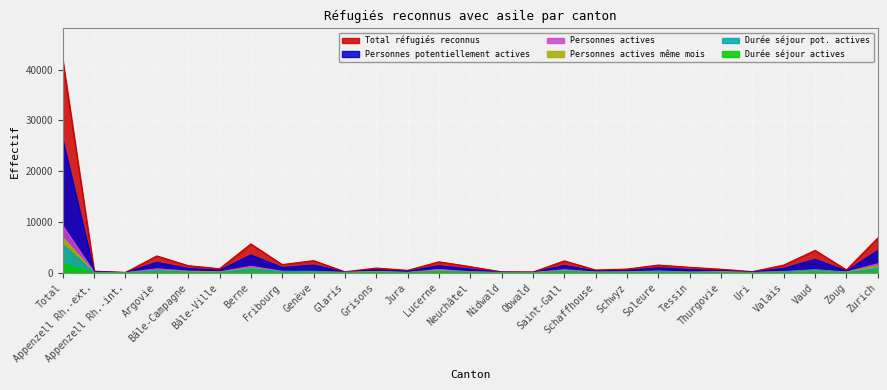

How many interior local peaks does the Personnes actives series have?

8